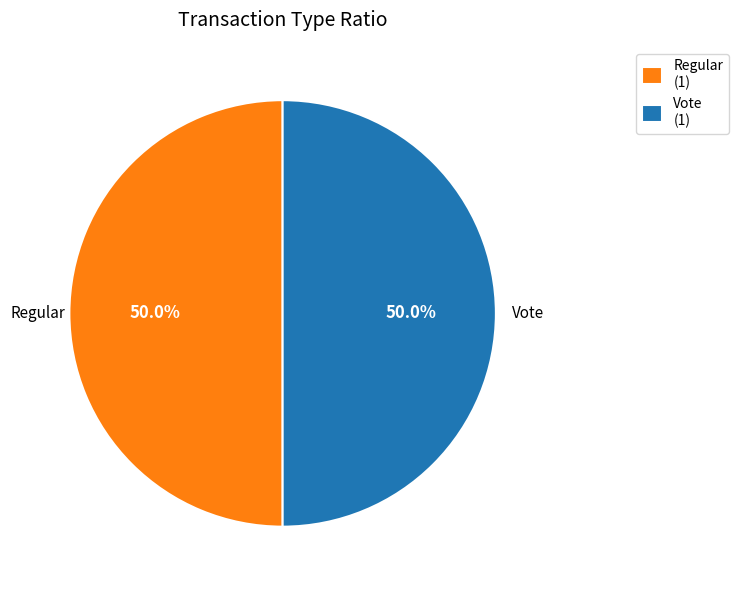

To the nearest percent, what portion does Vote represent?

50%